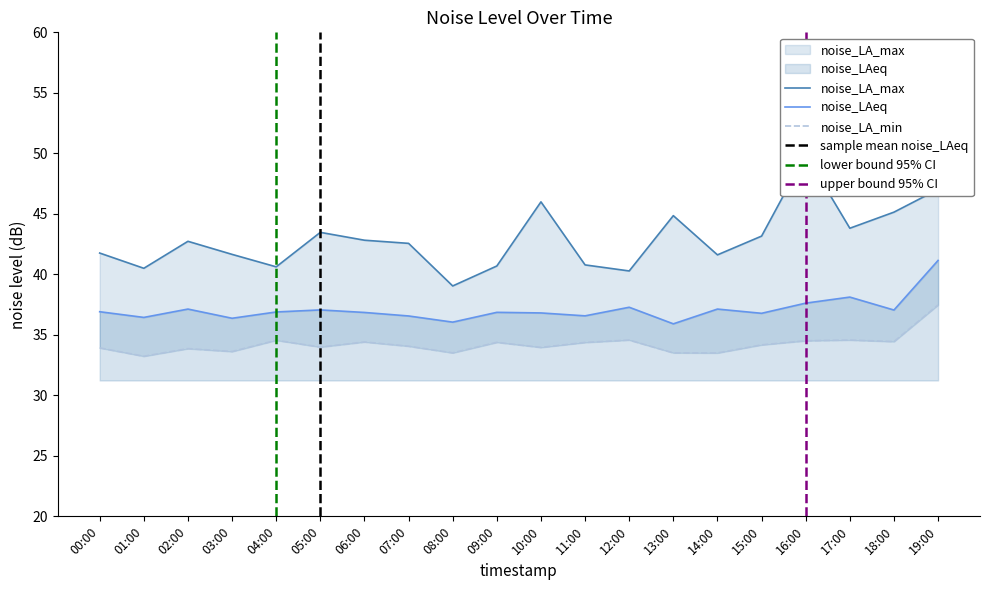

What is the sum of the noise_LA_min values at 12:00 and 09:00?

69.0